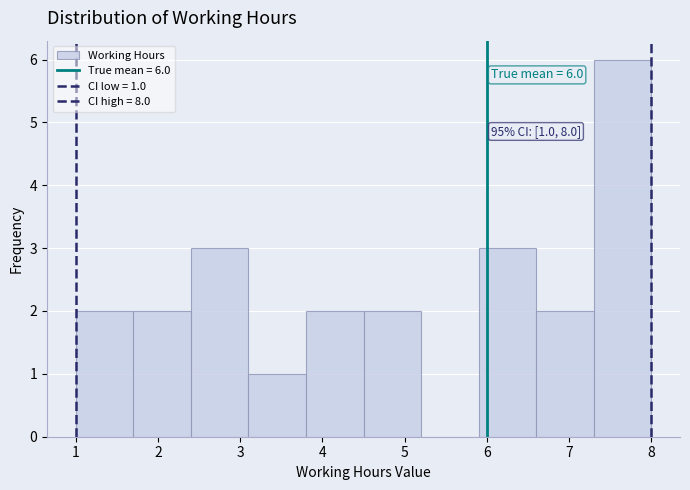

Which range on the x-axis has the tallest bar?

7.3 to 8.0